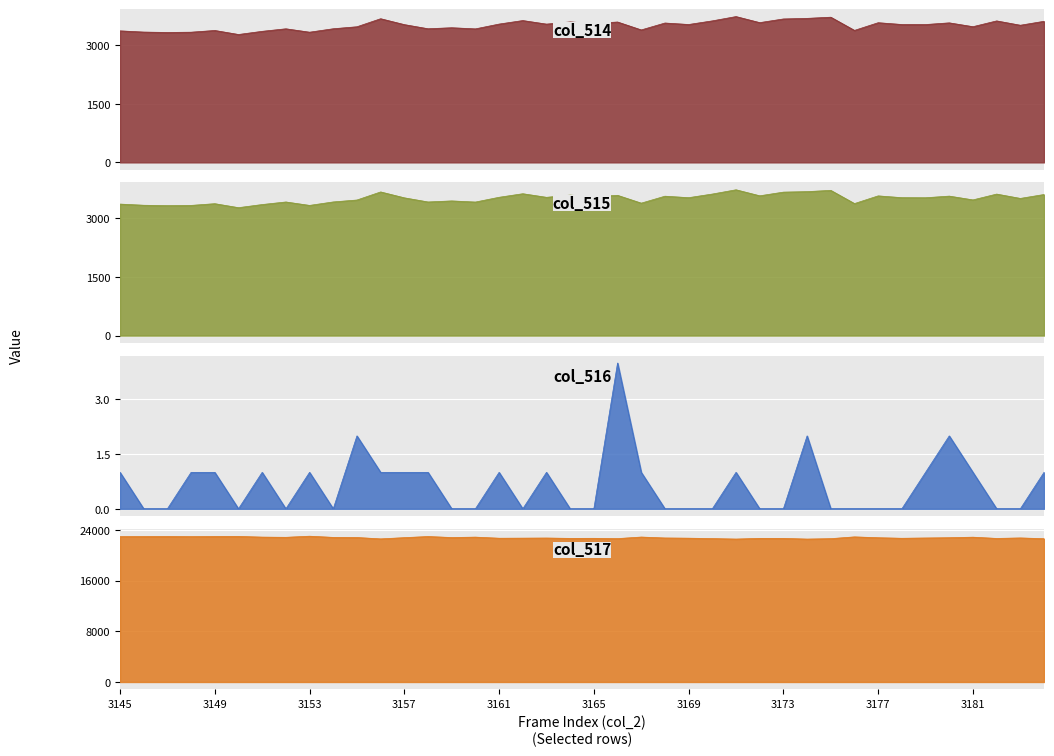

How many data points in col_516 are above 0?

19